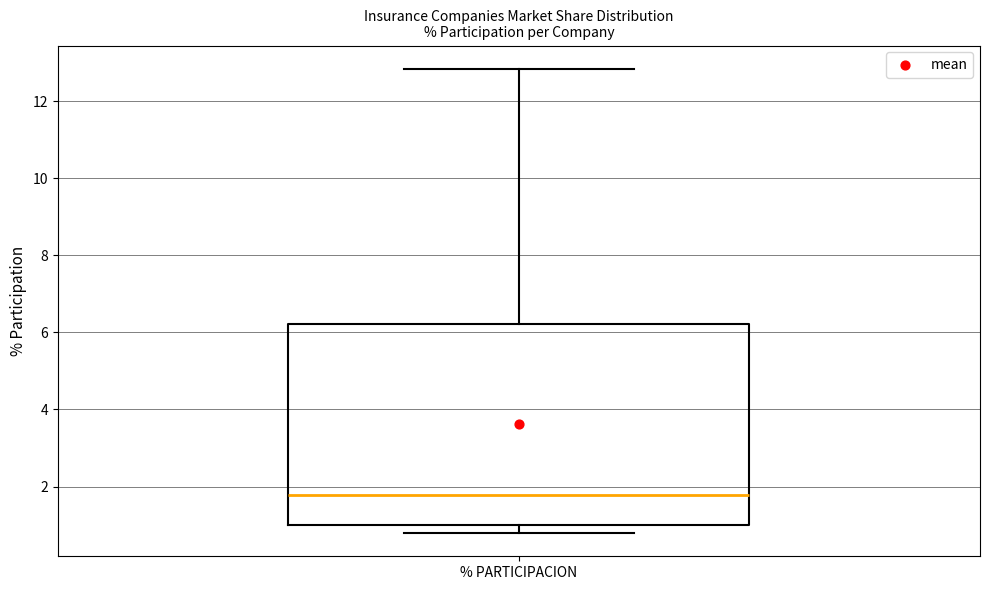

Read this box plot against the y-axis: the position of the median line, the range covered by the box, and the ends of both whiskers. The values are not printed on the chart, so give them approximately, as read against the axis.

median 1.8, box 1.0 to 6.2, whiskers 0.8 to 12.8